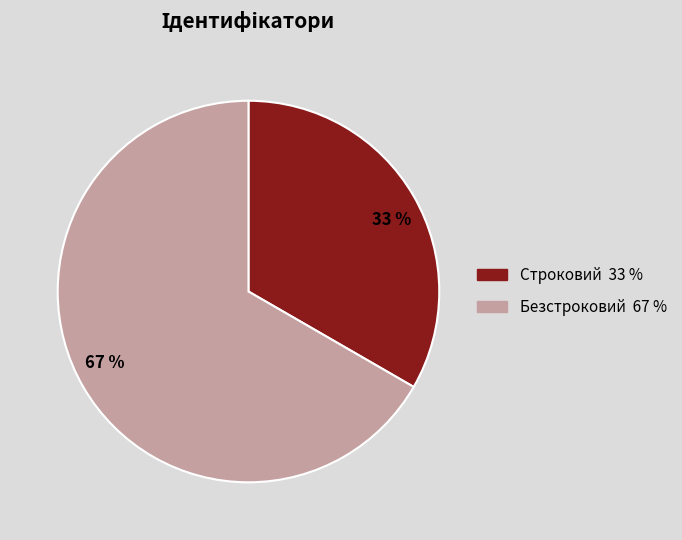

Rank the categories by value from lowest to highest.

Строковий, Безстроковий